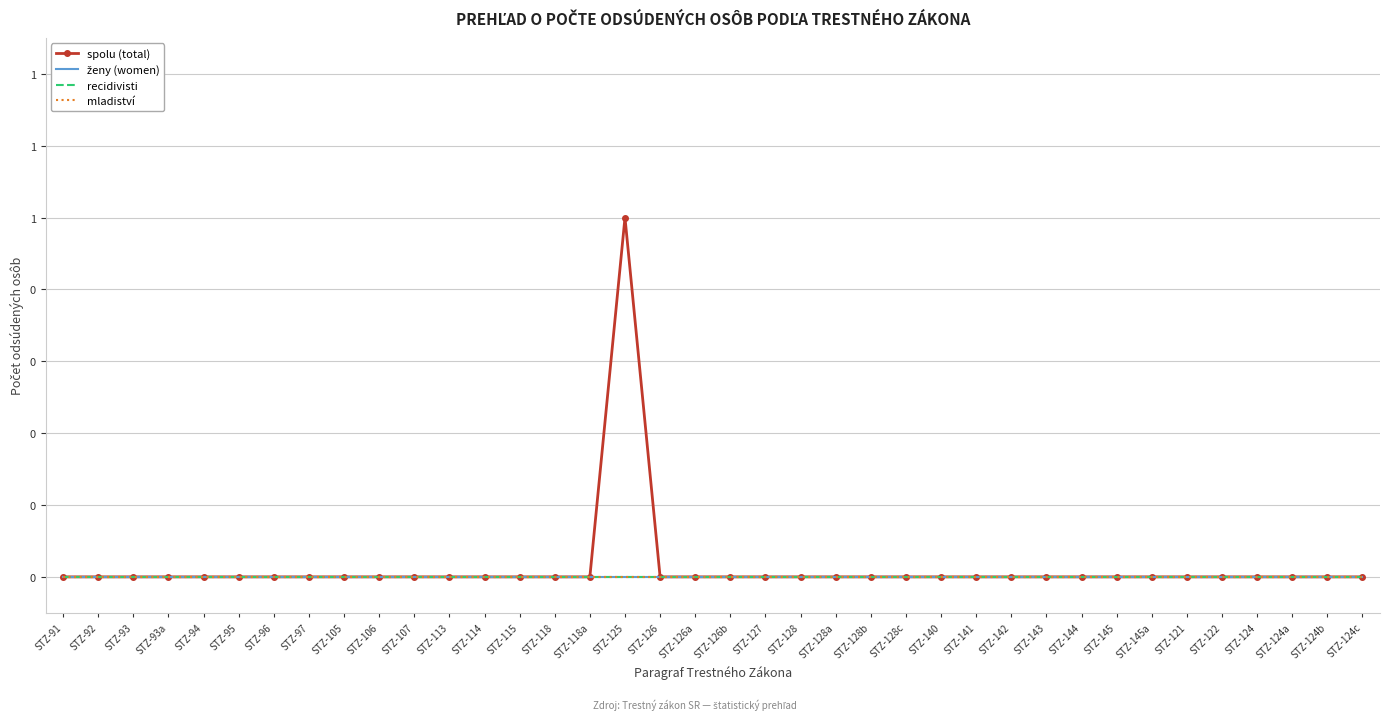

True or false: spolu (total) and recidivisti cross at least once.

False